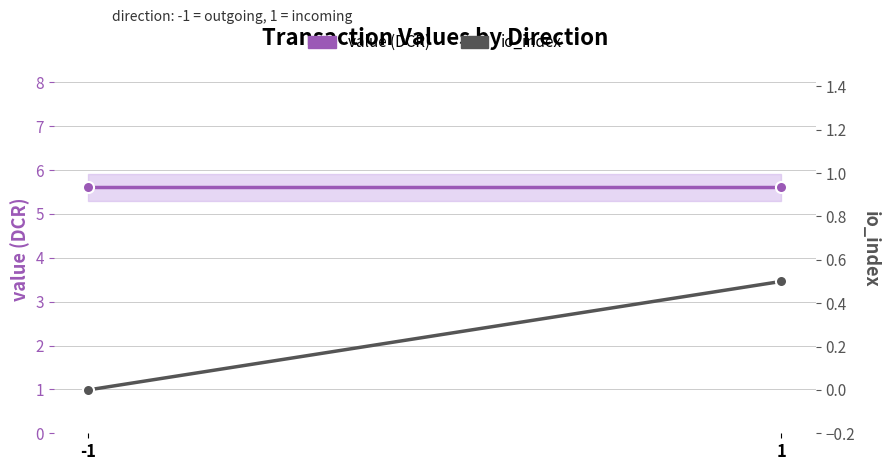

How many positive values does the io_index series have?

1